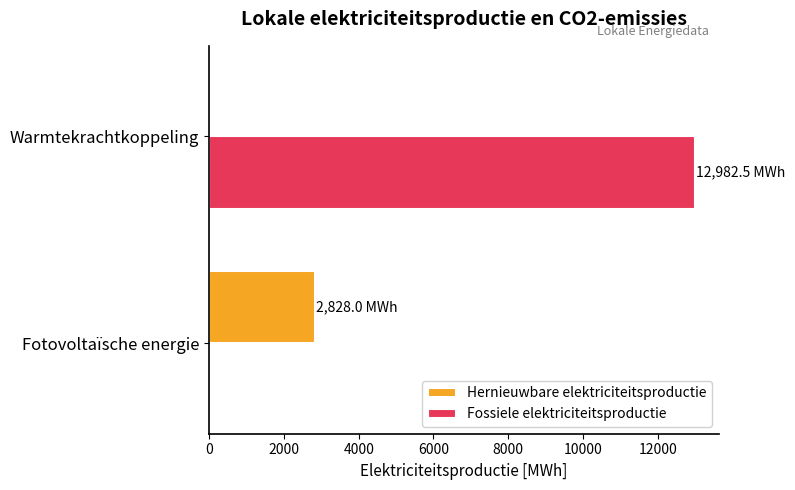

The Fossiele elektriciteitsproductie series shows 0.0 at Fotovoltaïsche energie. True or false?

True